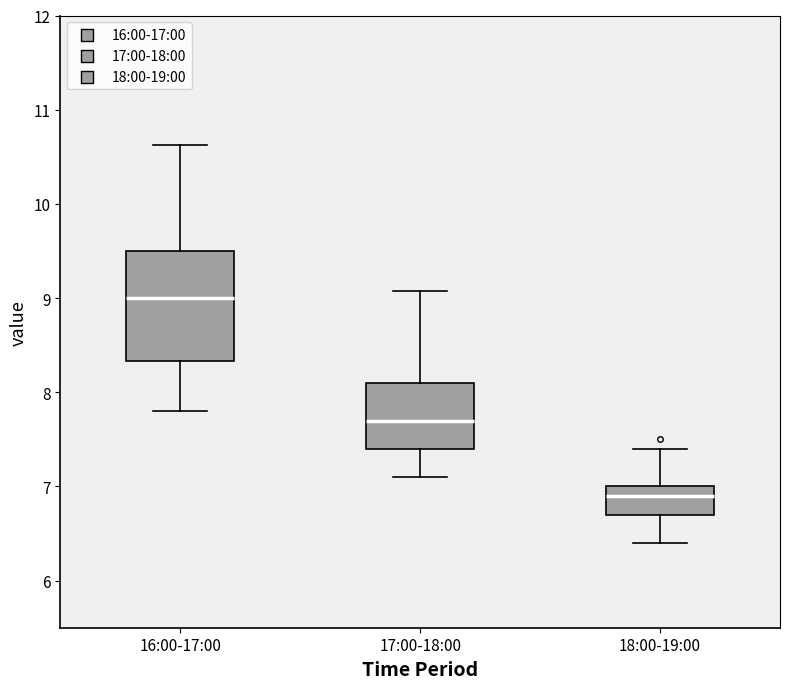

Reading left to right, read every box against the y-axis: the position of its median line, the range the box covers, and the ends of its whiskers. The values are not printed on the chart, so give them approximately, as read against the axis.

16:00-17:00: median 9.0, box 8.3 to 9.5, whiskers 7.8 to 10.6
17:00-18:00: median 7.7, box 7.4 to 8.1, whiskers 7.1 to 9.1
18:00-19:00: median 6.9, box 6.7 to 7.0, whiskers 6.4 to 7.4